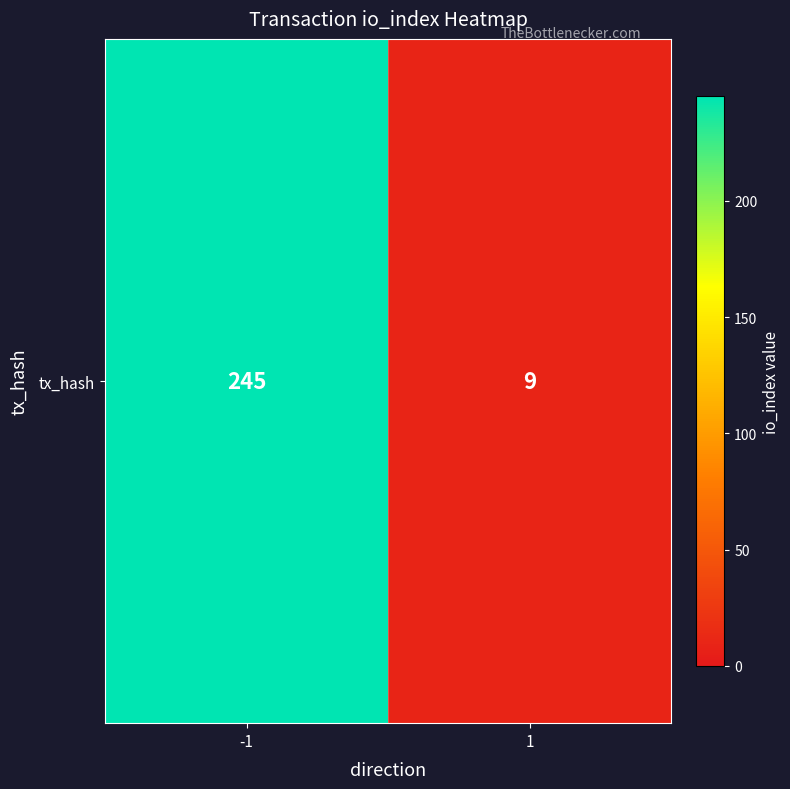

At which category does the chart reach its minimum across all series?

1